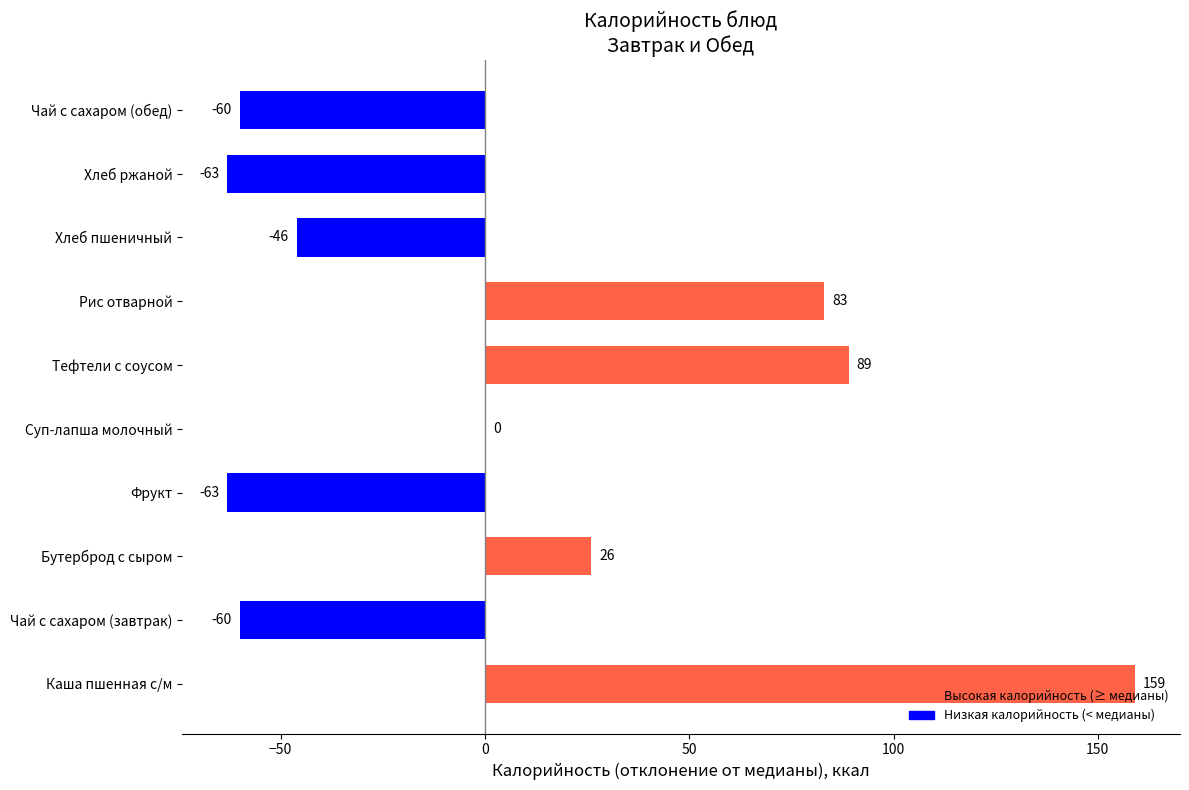

Which category has the highest value across all series?

Каша пшенная с/м